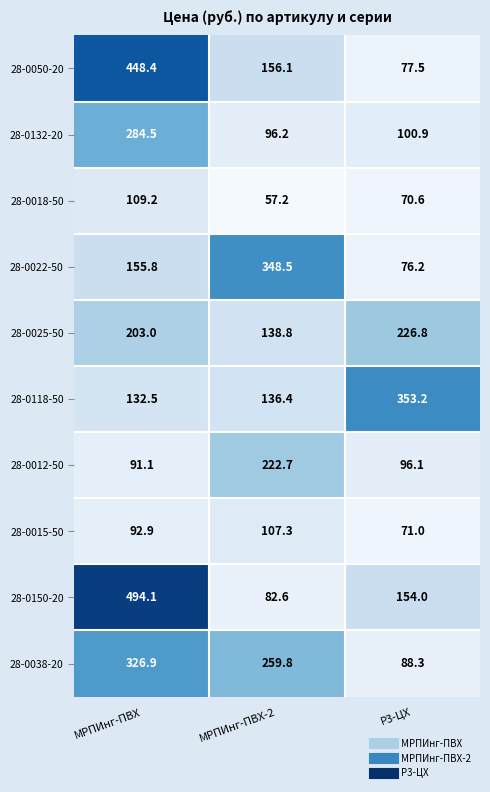

What is the total value across all series at Р3-ЦХ?

1314.6